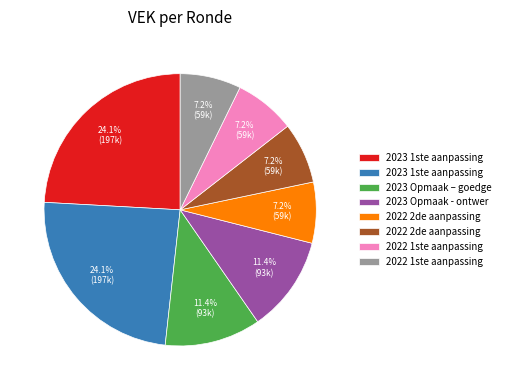

To the nearest percent, what is the average slice percentage?

12%